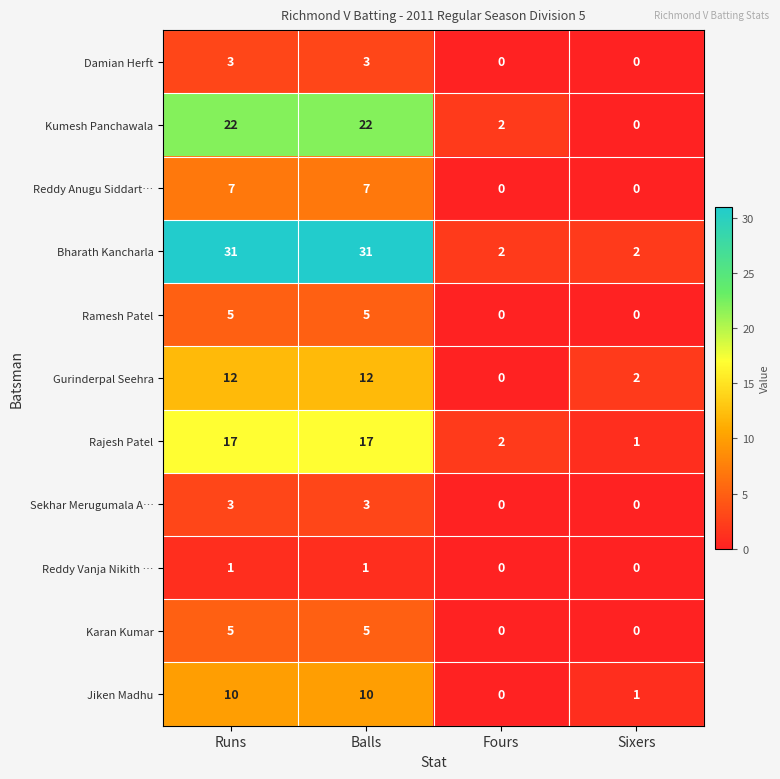

What is the difference between the maximum and minimum values in the Reddy Anugu Siddart… series?

7